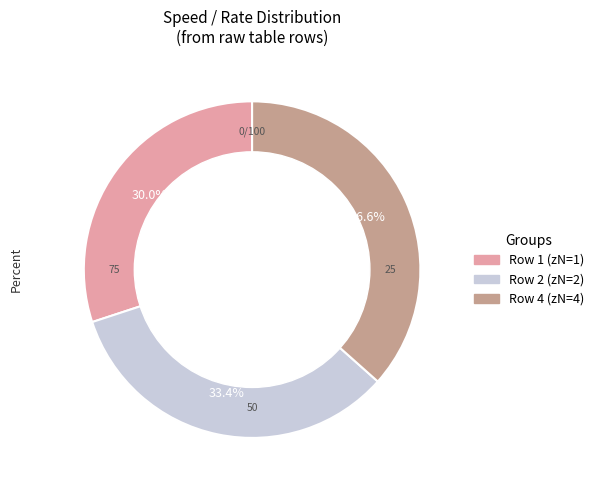

Does any single category account for the majority?

No